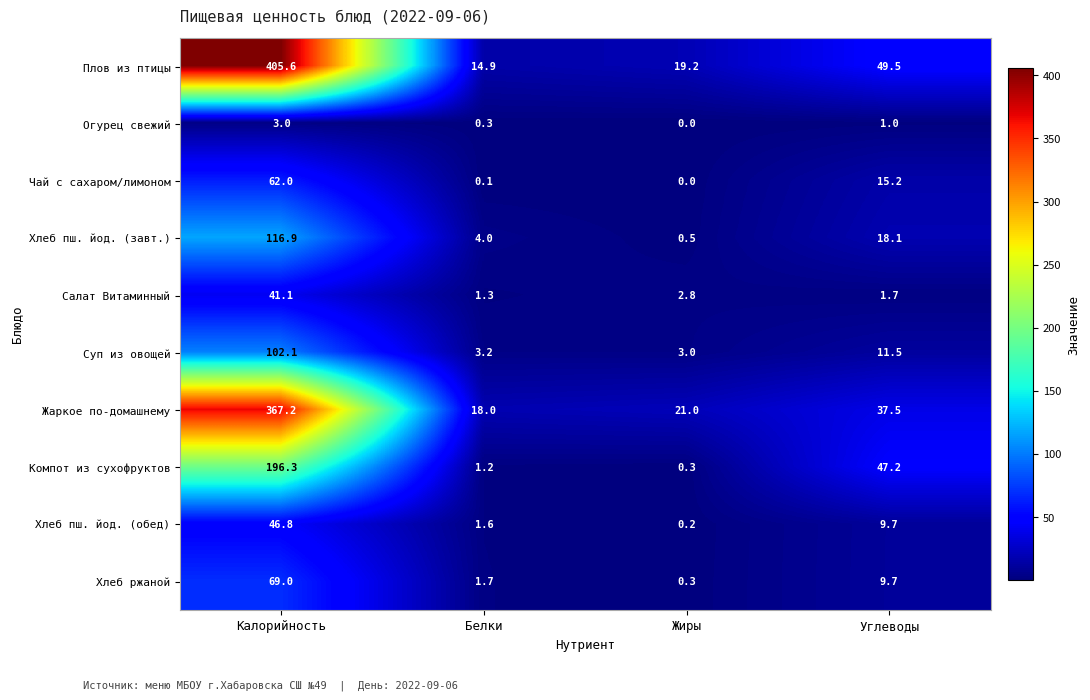

How many data points in Жаркое по-домашнему are less than 37?

2